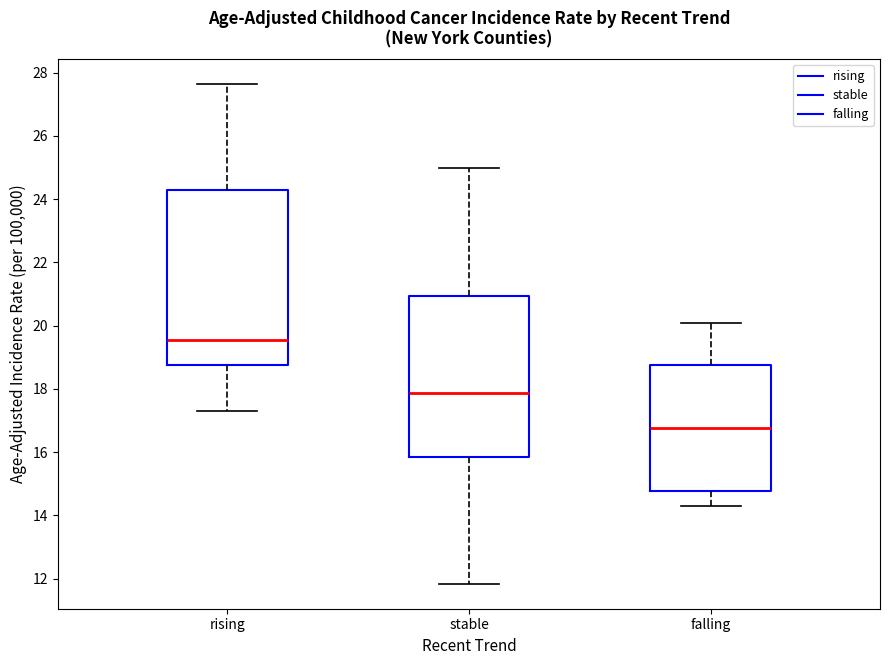

Where is the upper edge of the box for falling on the y-axis? The values are not printed on the chart, so give them approximately, as read against the axis.

18.8